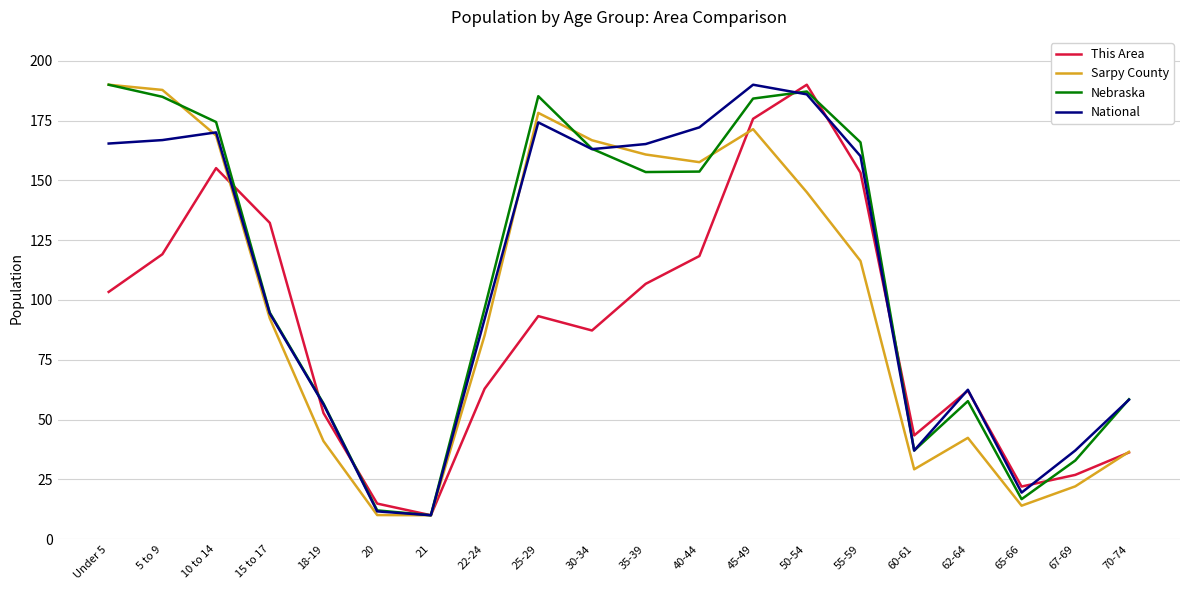

What is the spread (max minus min) of values at 10 to 14?

19.3